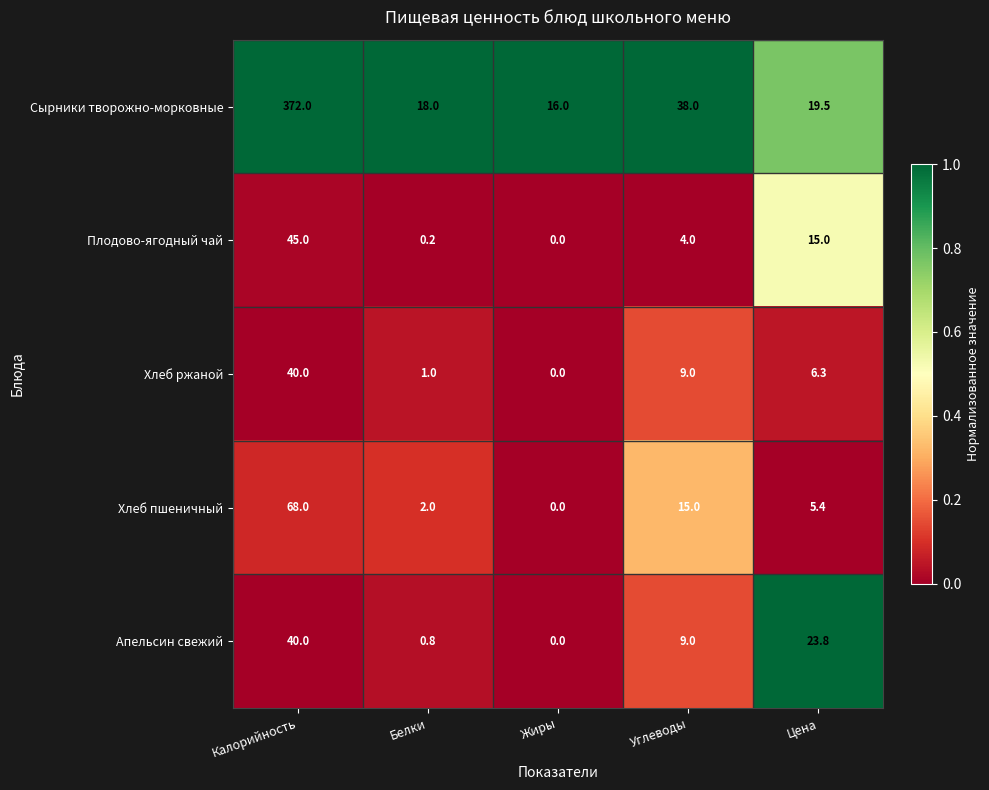

What is the sum of the Апельсин свежий values at Калорийность and Жиры?

40.0